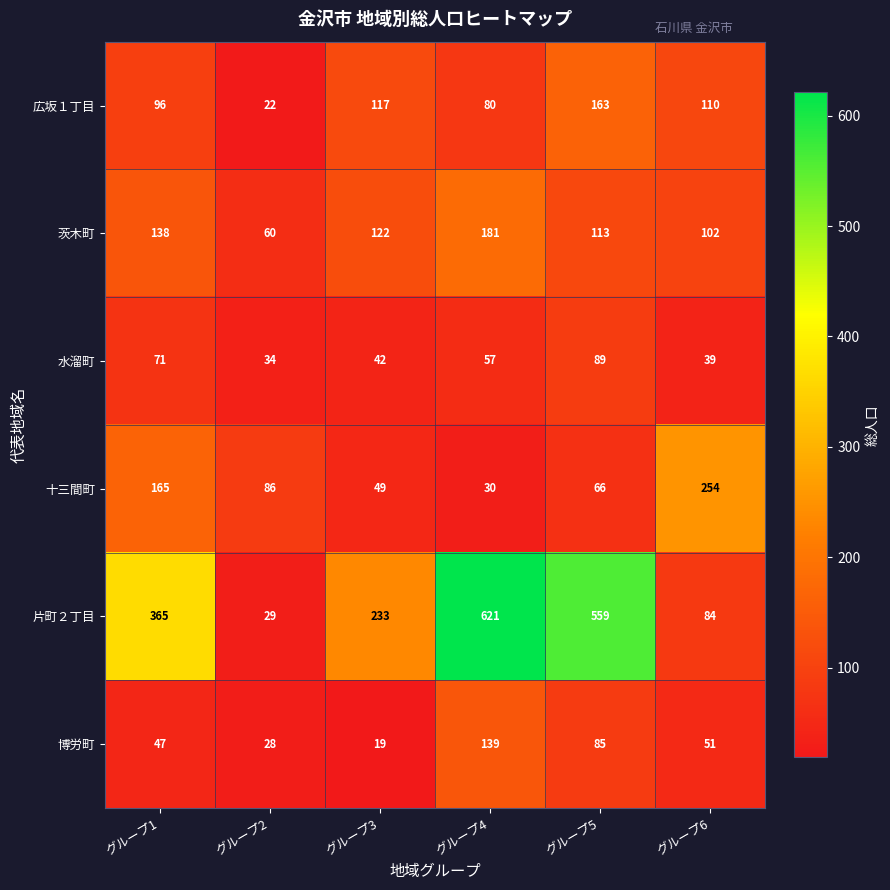

What is the highest value of the 広坂１丁目 series?

163